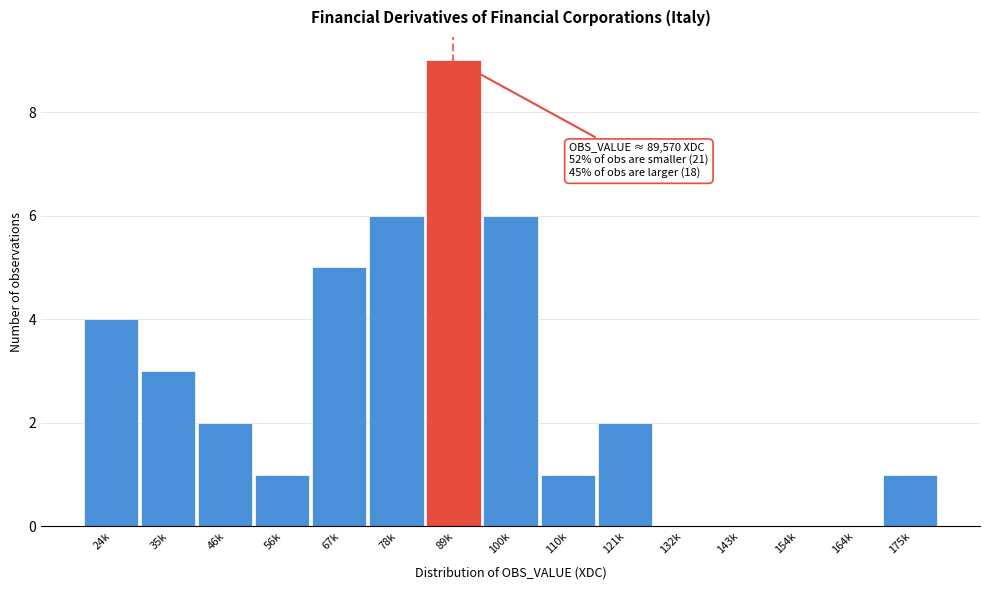

Reading left to right, what are all the values shown in this chart?

24k=4	35k=3	46k=2	56k=1	67k=5	78k=6	89k=9	100k=6	110k=1	121k=2	132k=0	143k=0	154k=0	164k=0	175k=1